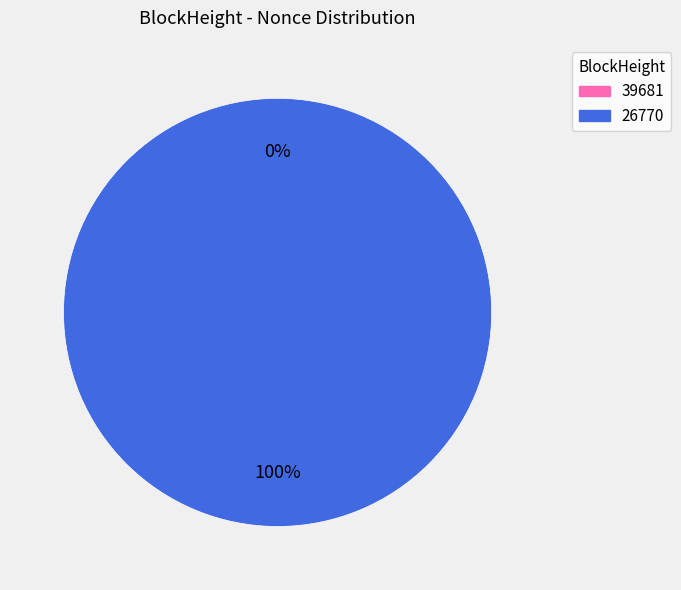

Is 39681 the majority of the pie?

No